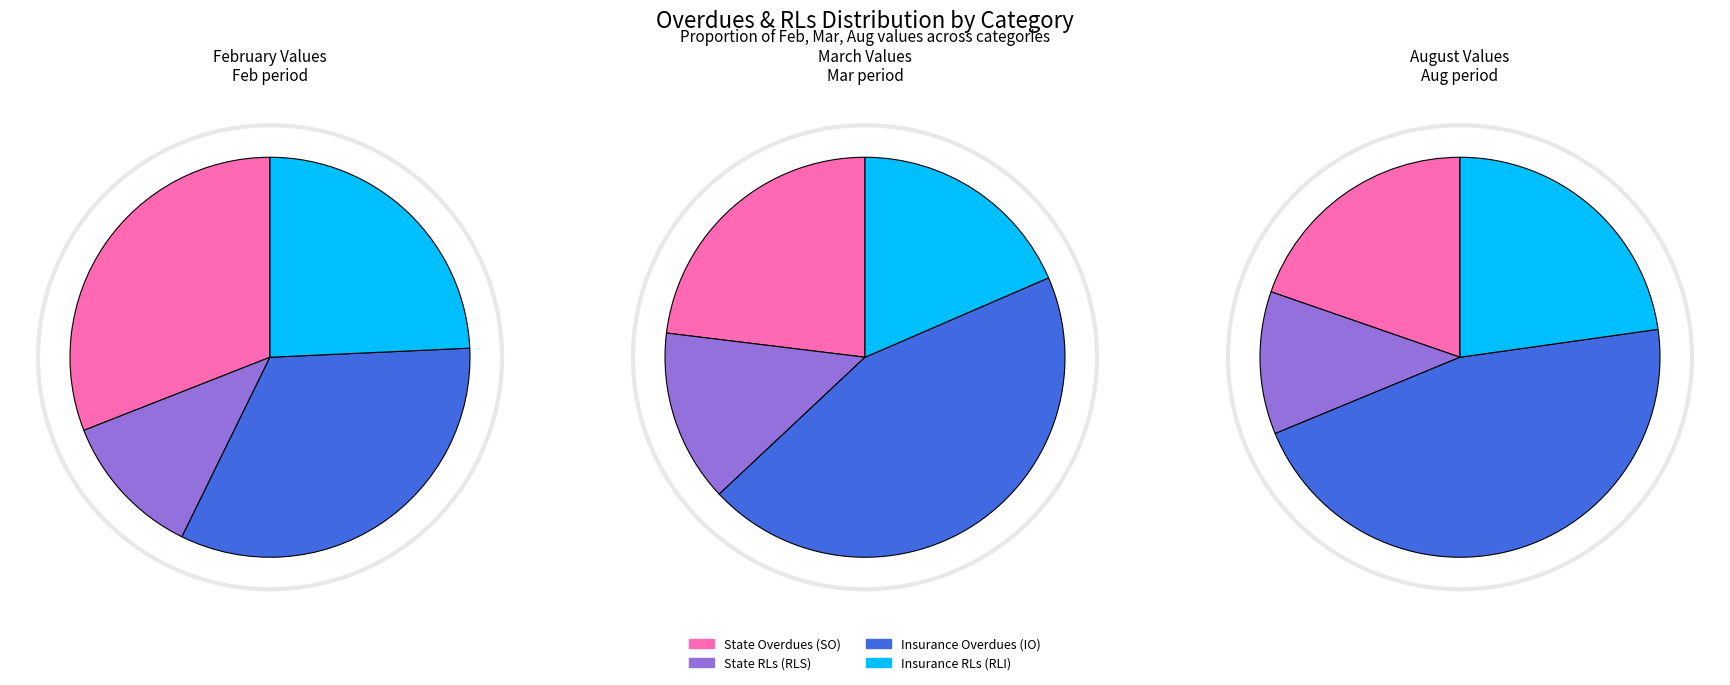

Combined, do 10 and Insurance Overdues (IO) account for over 50%?

No